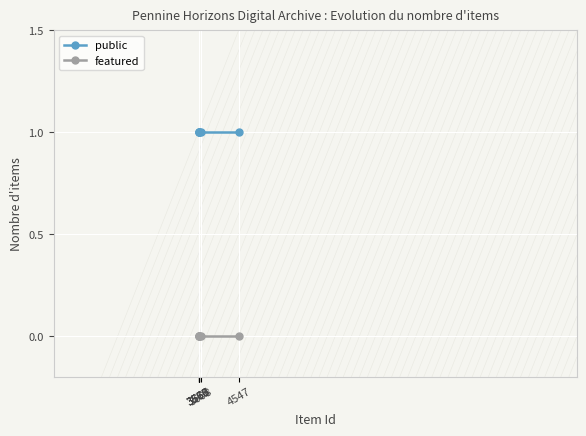

What is the value of the public point at the 4th from the left?

1